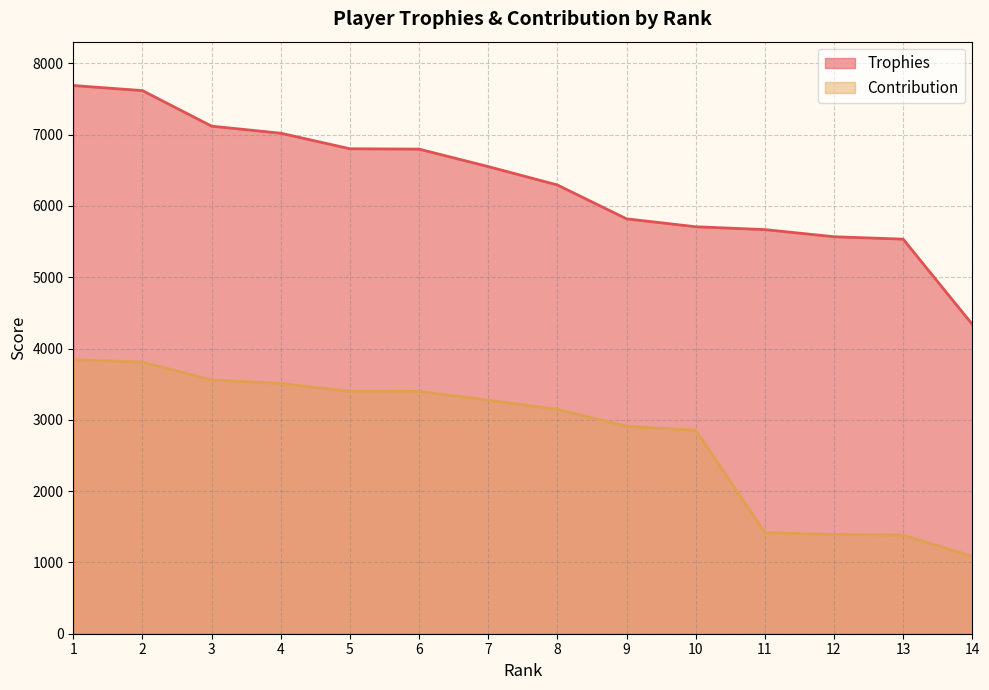

Reading left to right, transcribe all the data shown in this chart.

Trophies: 1=7690	2=7619	3=7120	4=7021	5=6803	6=6798	7=6553	8=6295	9=5820	10=5709	11=5669	12=5569	13=5535	14=4339
Contribution: 1=3845	2=3809	3=3560	4=3510	5=3401	6=3399	7=3276	8=3147	9=2910	10=2854	11=1417	12=1392	13=1383	14=1084